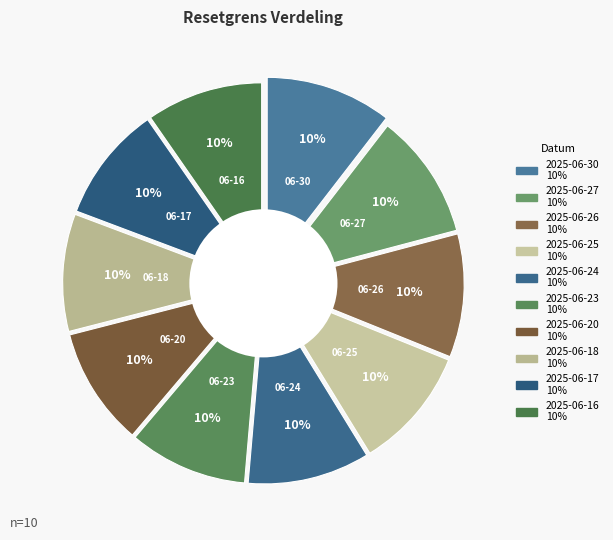

What percentage is the 2025-06-16 slice, to the nearest percent?

10%